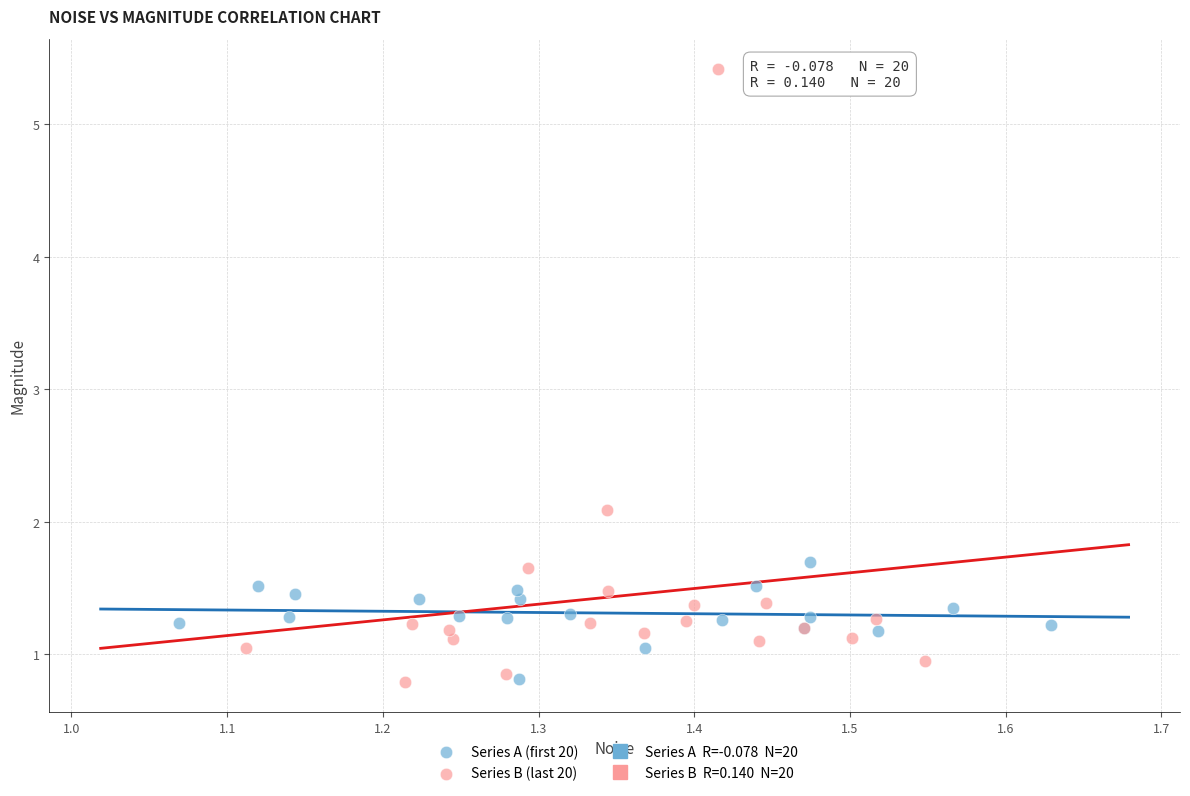

Which series has the largest Y range (max minus min)?

Series B (last 20)